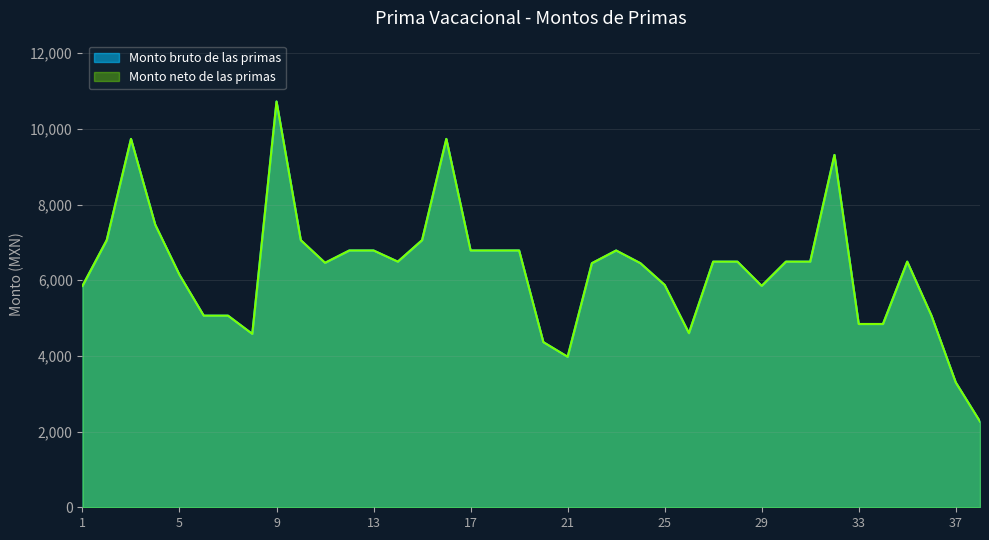

True or false: Monto neto de las primas and Monto bruto de las primas cross at least once.

False